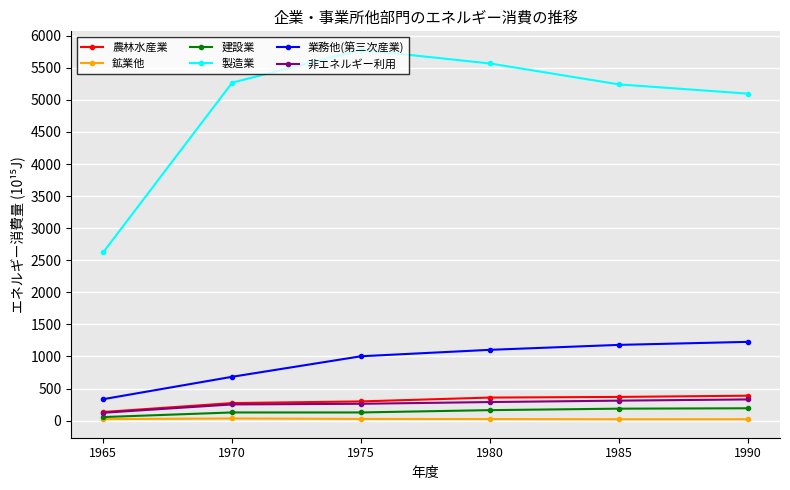

Where is the first local maximum for 製造業?

1975